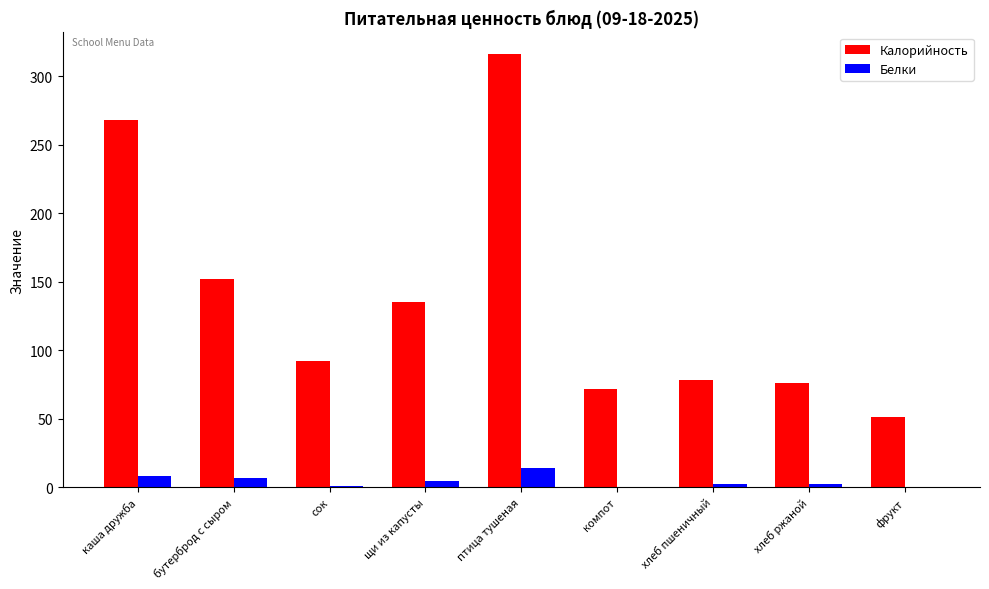

Does the chart contain stacked bars?

No